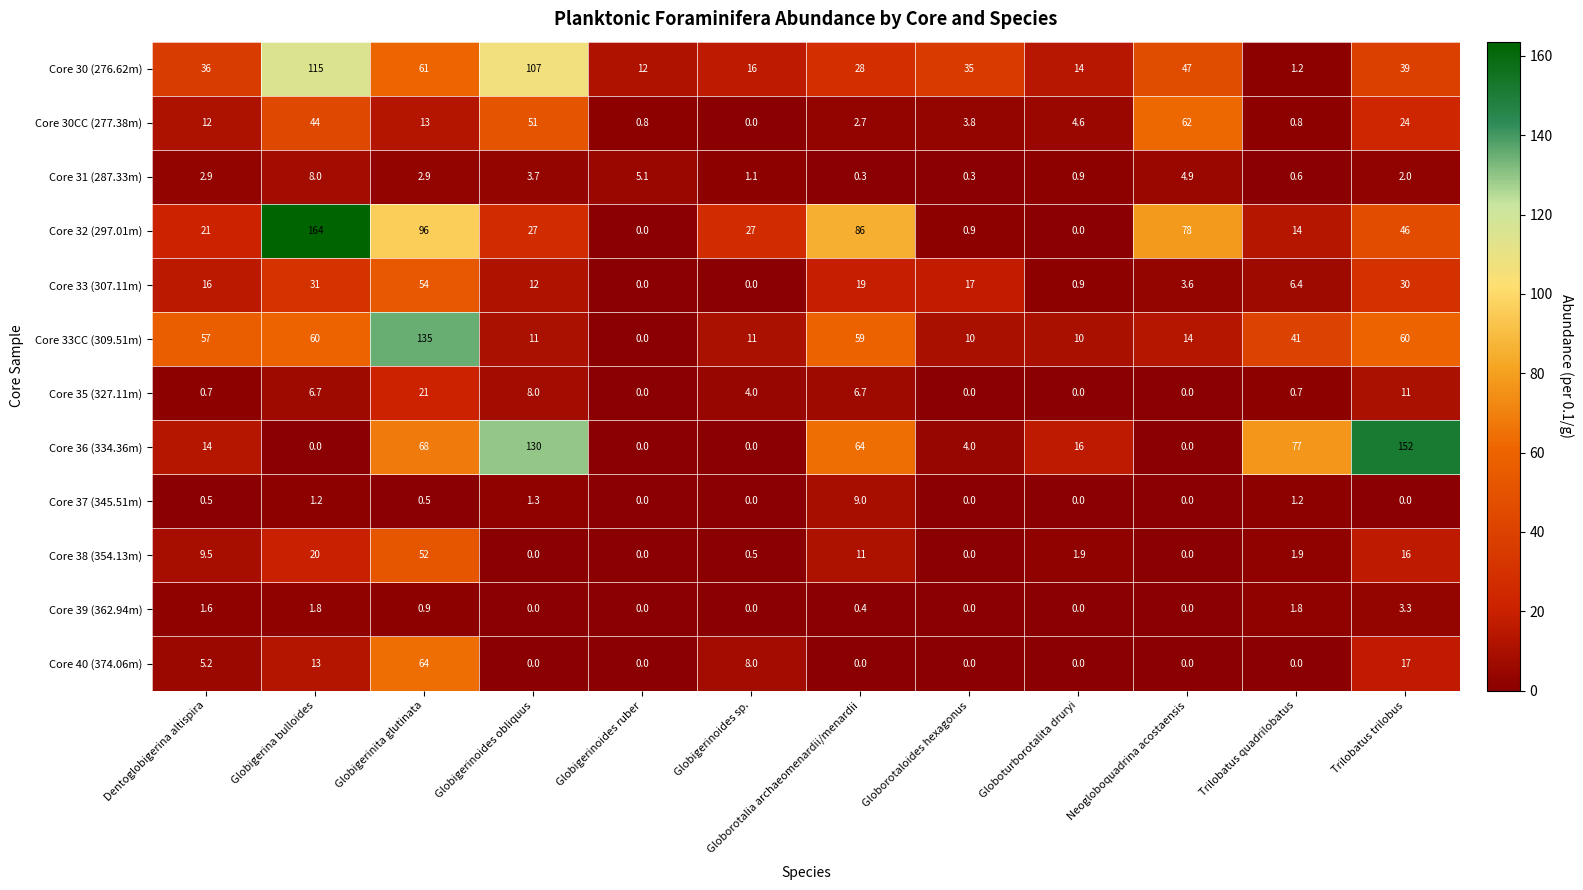

True or false: Core 31 (287.33m) has a value of 6.3 at Globigerinoides obliquus.

False